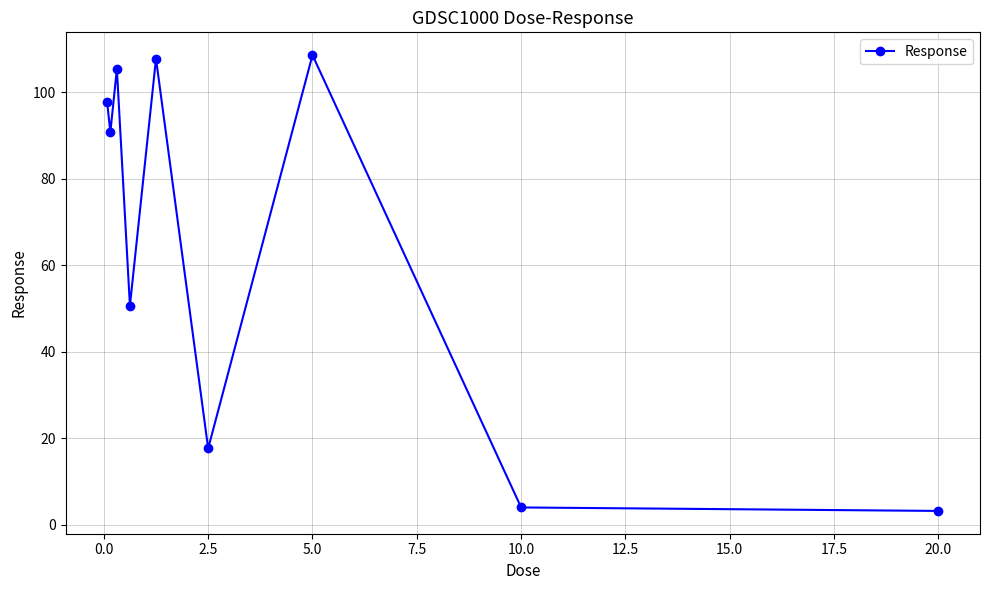

How many data points are above 90?

5